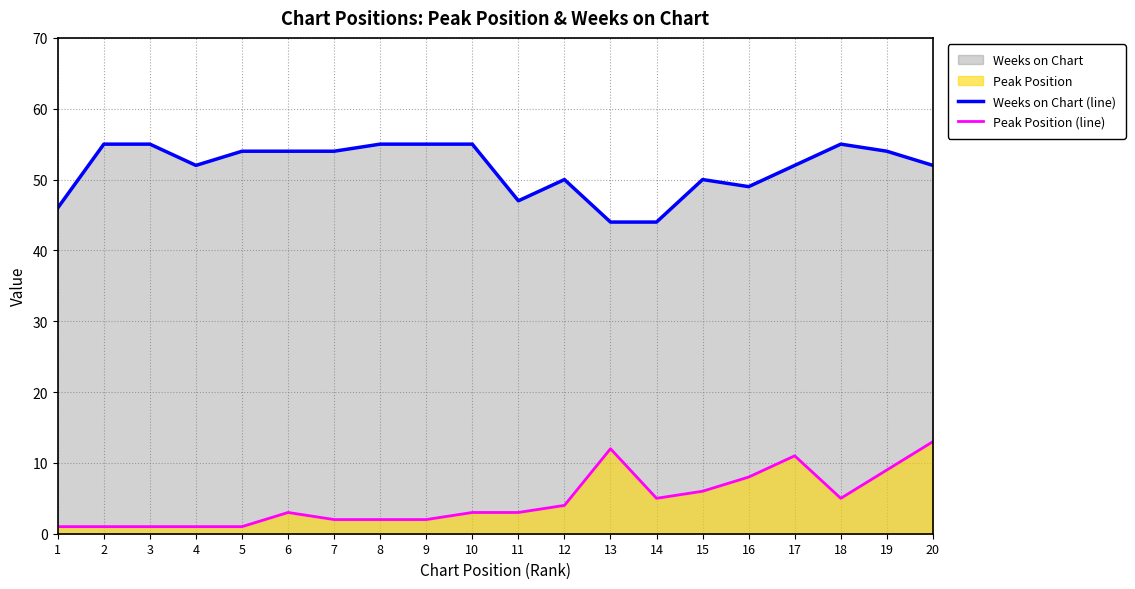

Does the chart have visible grid lines?

Yes